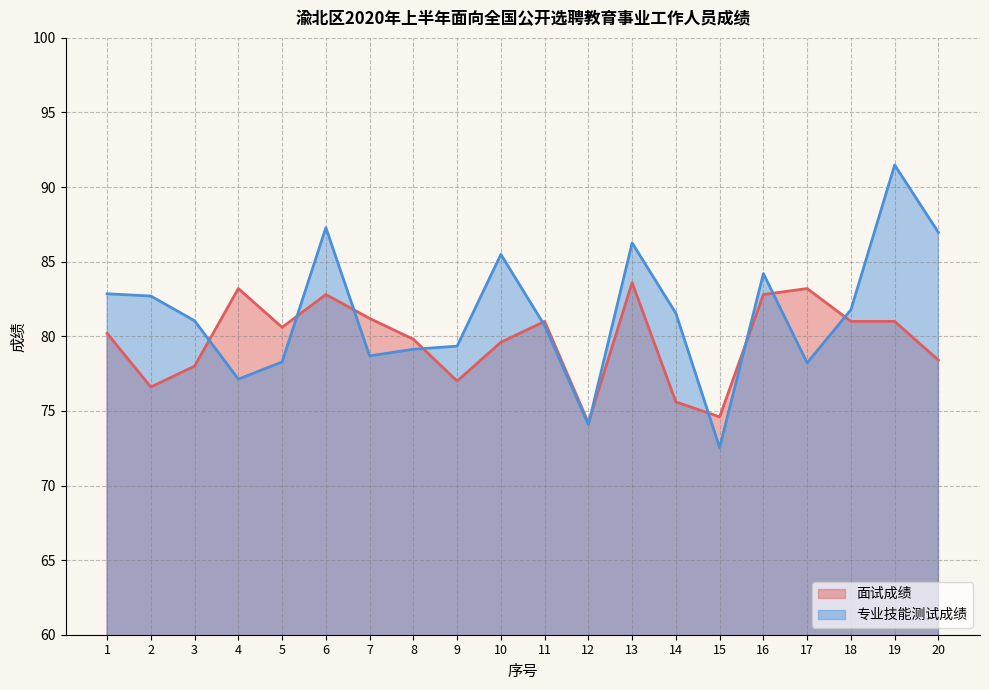

The 面试成绩 series shows 83.2 at 17. True or false?

True